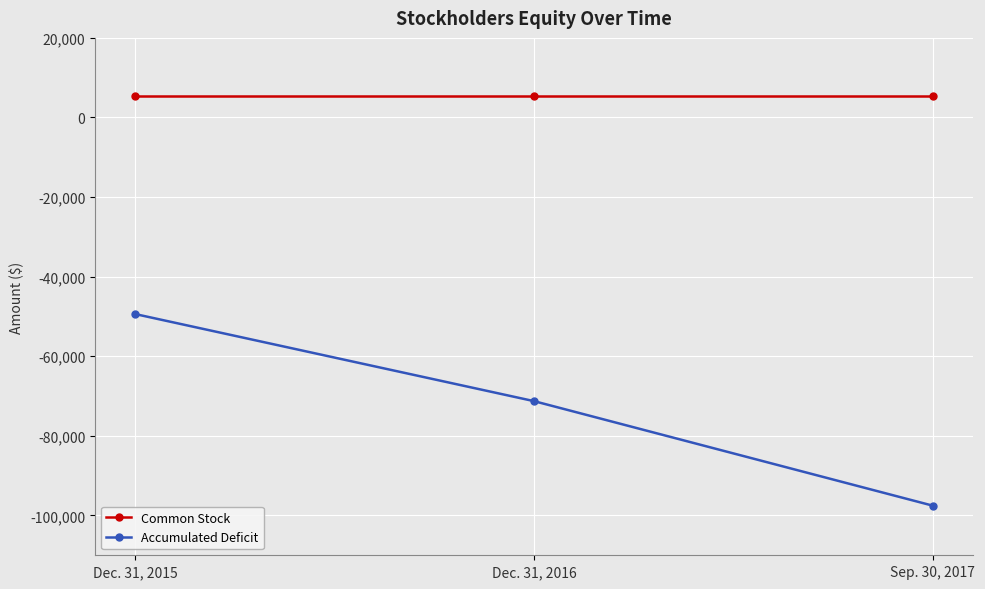

What is the highest value of the Accumulated Deficit series?

-49377